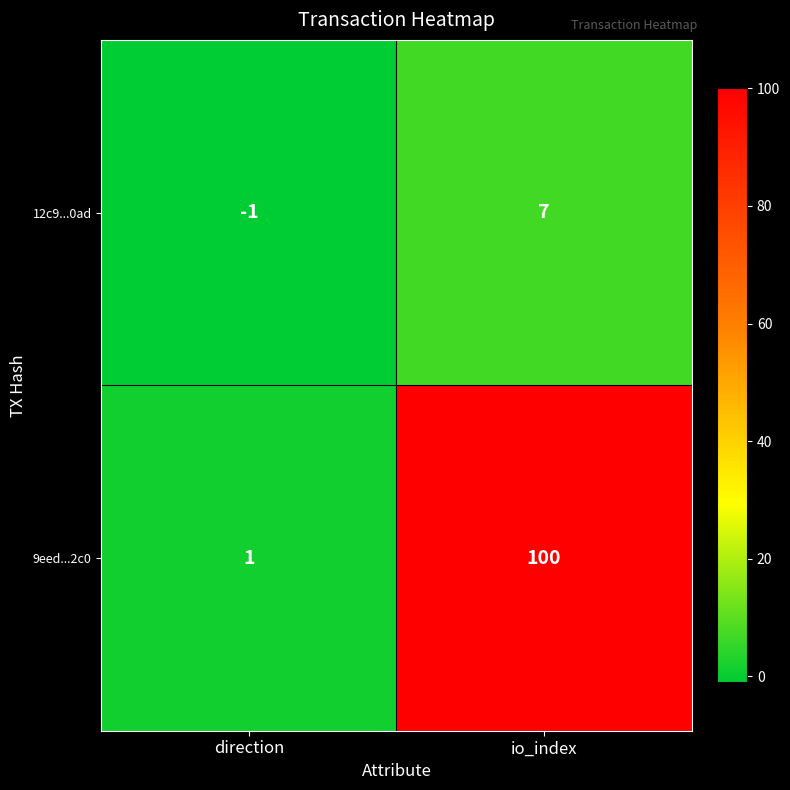

Reading left to right, list all the values displayed in this chart.

12c9...0ad: direction=-1	io_index=7
9eed...2c0: direction=1	io_index=100